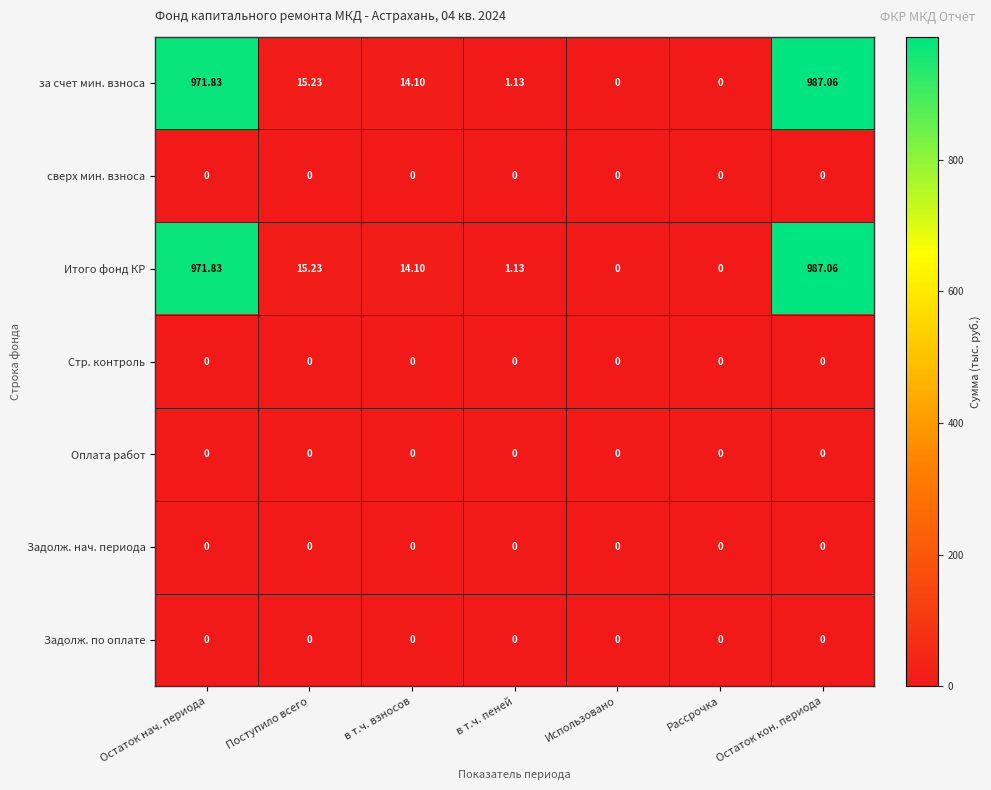

Where is Итого фонд КР nearest to the value 493?

Поступило всего